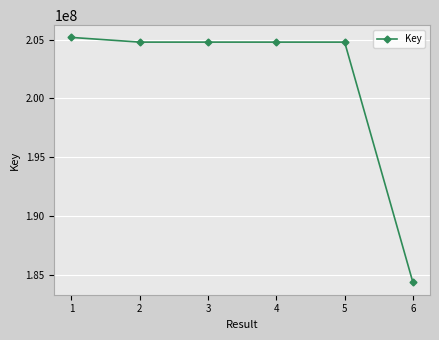

What is the value of the 1st point from the left?

205197995